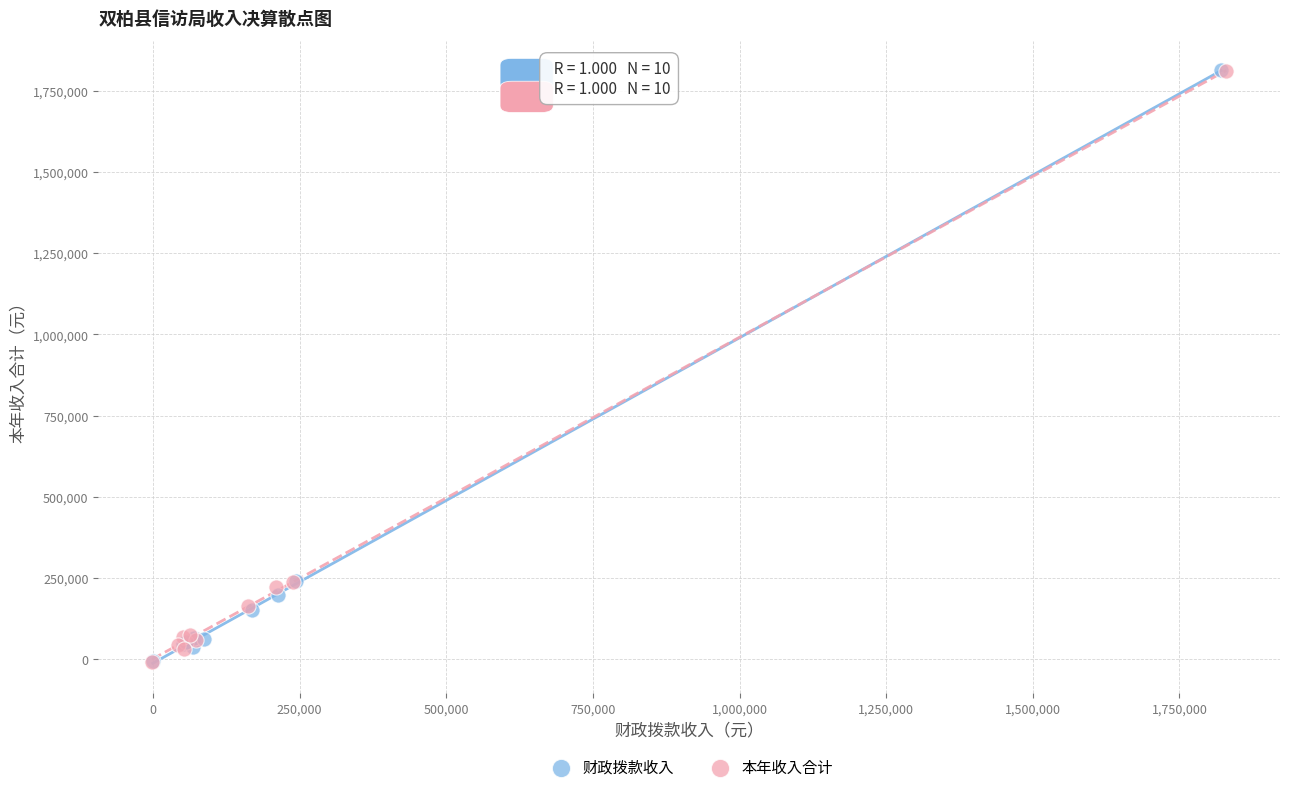

Which series has the largest Y range (max minus min)?

本年收入合计